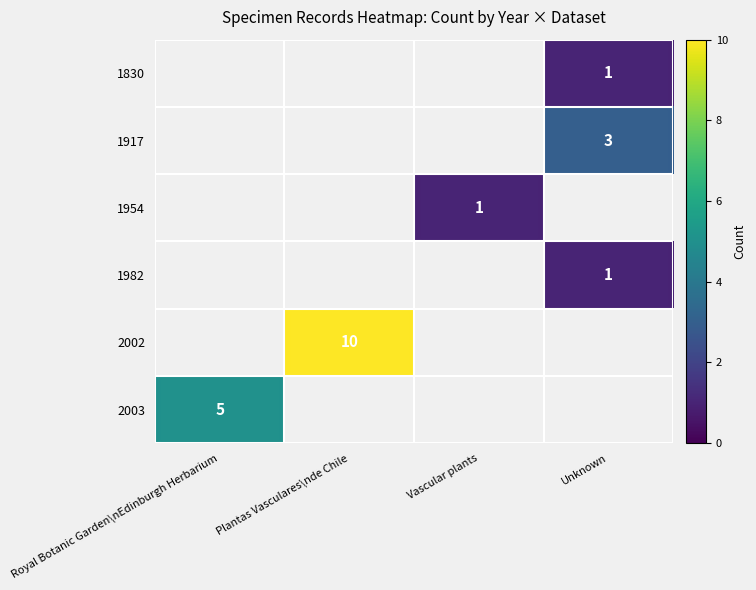

The value of 2002 at Plantas Vasculares\nde Chile is 7. True or false?

False